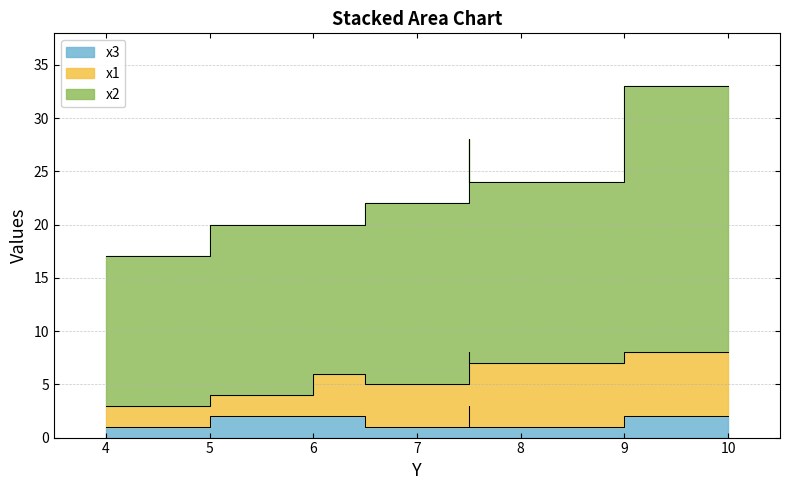

Which label corresponds to the largest value in the chart?

10